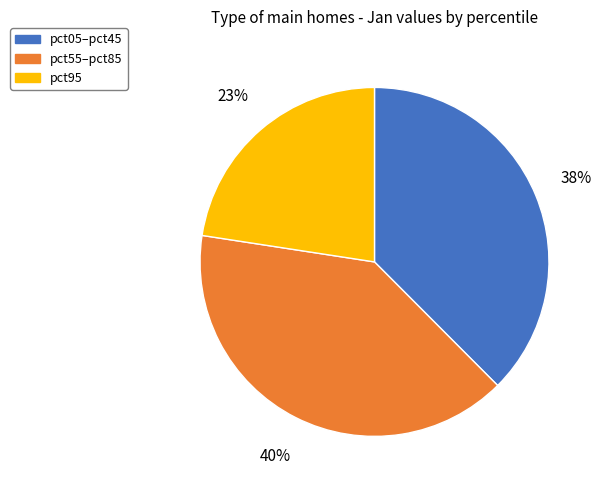

What is the largest slice in the pie chart?

pct55–pct85